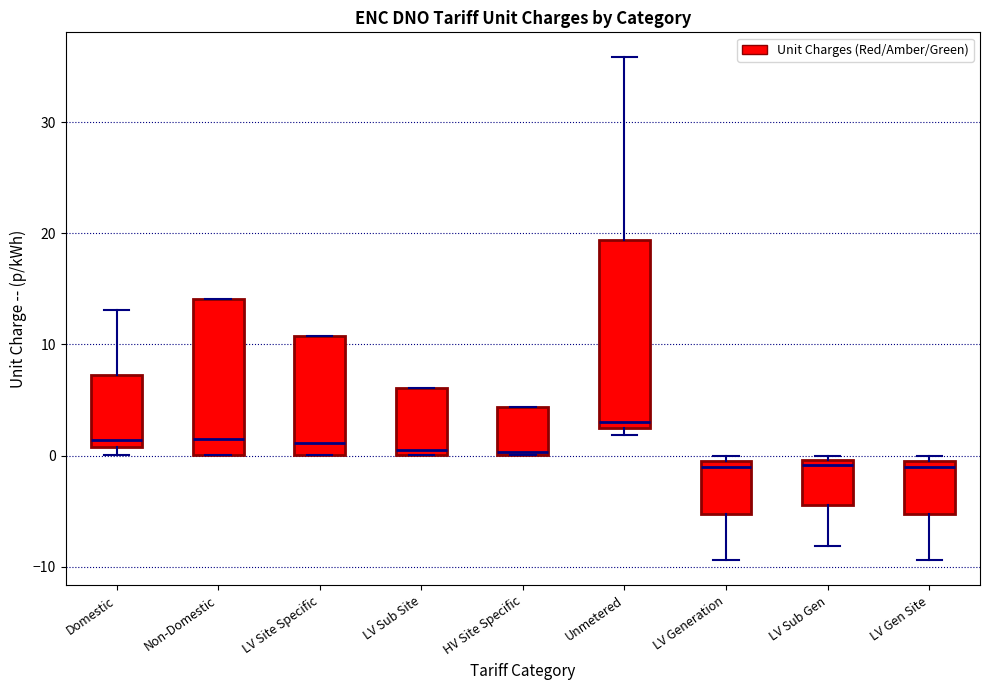

Reading left to right, transcribe this box plot: for each box, give where its median line is, the range the box spans, and where its two whiskers end, as read against the y-axis. The values are not printed on the chart, so give them approximately, as read against the axis.

Domestic: median 1 (just above the box's lower edge), box 1 to 7, whiskers 0 to 13
Non-Domestic: median 2, box 0 to 14, whiskers 0 to 14
LV Site Specific: median 1, box 0 to 11, whiskers 0 to 11
LV Sub Site: median 1, box 0 to 6, whiskers 0 to 6
HV Site Specific: median 0 (just above the box's lower edge), box 0 to 4, whiskers 0 to 4
Unmetered: median 3, box 2 to 19, whiskers 2 (just below the box's lower edge) to 36
LV Generation: median -1 (just below the box's upper edge), box -5 to -1, whiskers -9 to 0
LV Sub Gen: median -1, box -4 to 0, whiskers -8 to 0 (just above the box's upper edge)
LV Gen Site: median -1 (just below the box's upper edge), box -5 to -1, whiskers -9 to 0